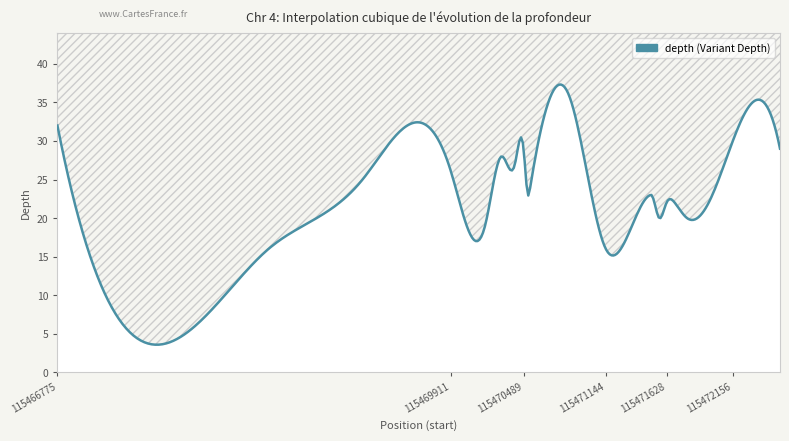

Is it true that the value at 115466775 is 45?

False